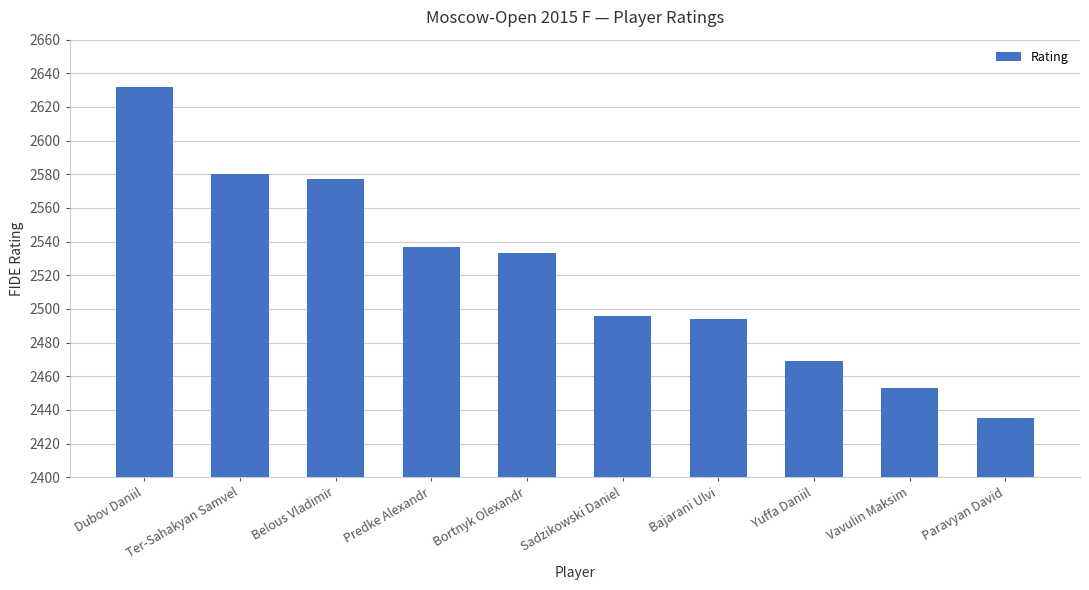

Approximately how many times larger is the value at Dubov Daniil compared to Ter-Sahakyan Samvel?

1.0